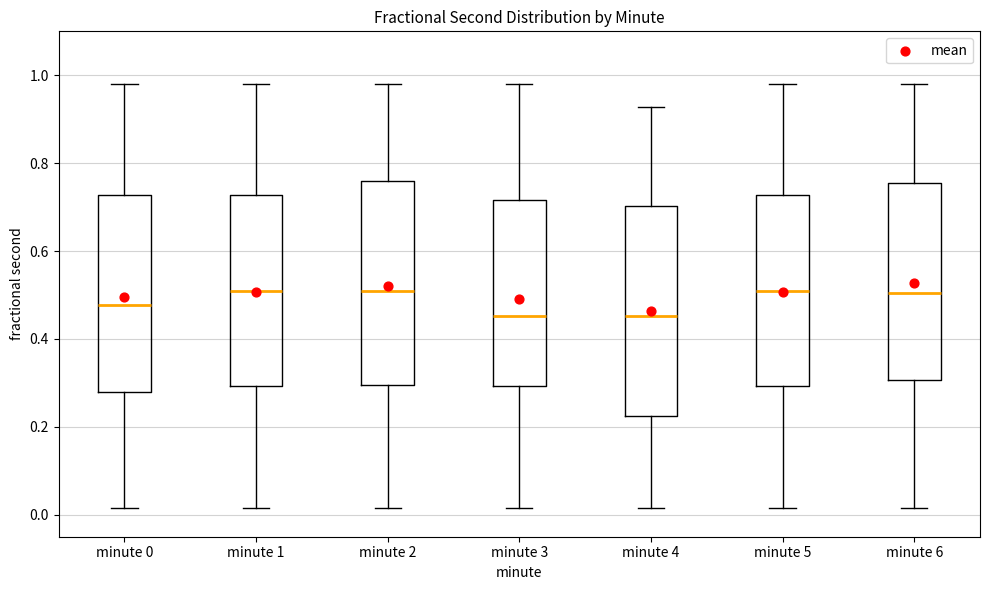

Reading left to right, read every box against the y-axis: the position of its median line, the range the box covers, and the ends of its whiskers. The values are not printed on the chart, so give them approximately, as read against the axis.

minute 0: median 0.48, box 0.28 to 0.72, whiskers 0.02 to 0.98
minute 1: median 0.50, box 0.30 to 0.72, whiskers 0.02 to 0.98
minute 2: median 0.50, box 0.30 to 0.76, whiskers 0.02 to 0.98
minute 3: median 0.46, box 0.30 to 0.72, whiskers 0.02 to 0.98
minute 4: median 0.46, box 0.22 to 0.70, whiskers 0.02 to 0.92
minute 5: median 0.50, box 0.30 to 0.72, whiskers 0.02 to 0.98
minute 6: median 0.50, box 0.30 to 0.76, whiskers 0.02 to 0.98